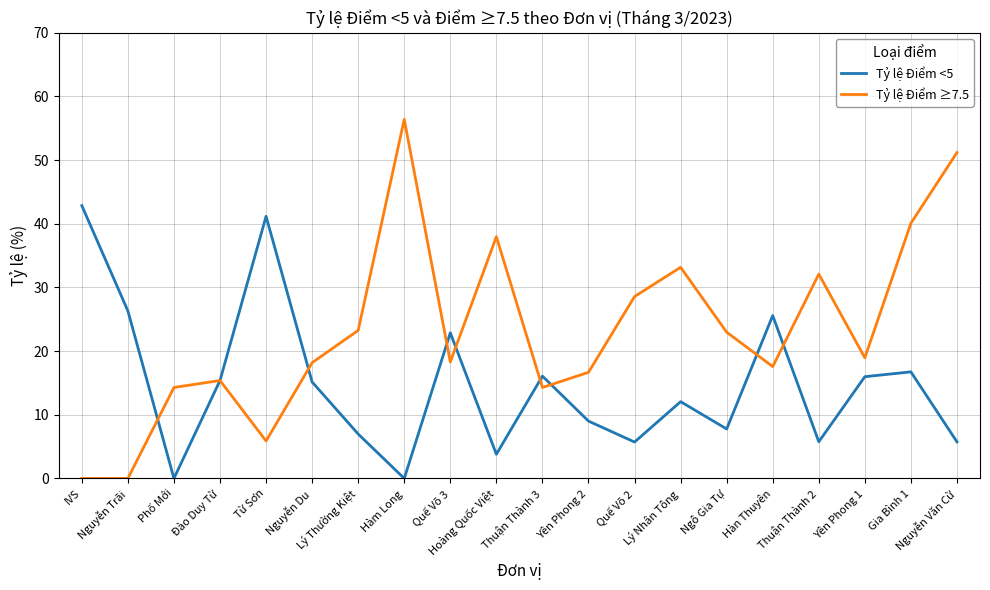

Which series has the largest total across all categories?

Tỷ lệ Điểm ≥7.5